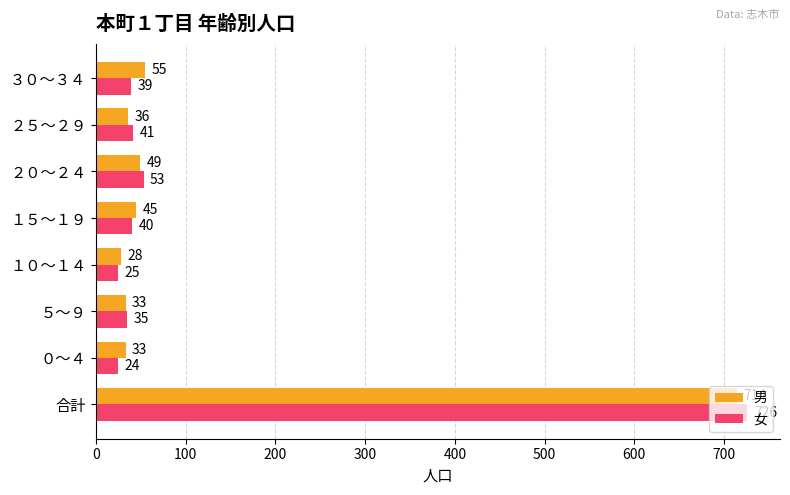

Where is 男 nearest to the value 371?

３０～３４